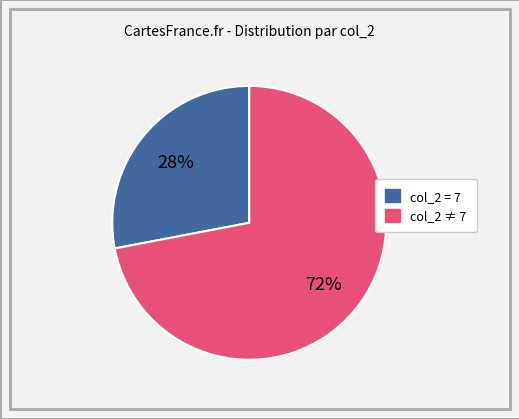

To the nearest percent, what is the average slice percentage?

50%